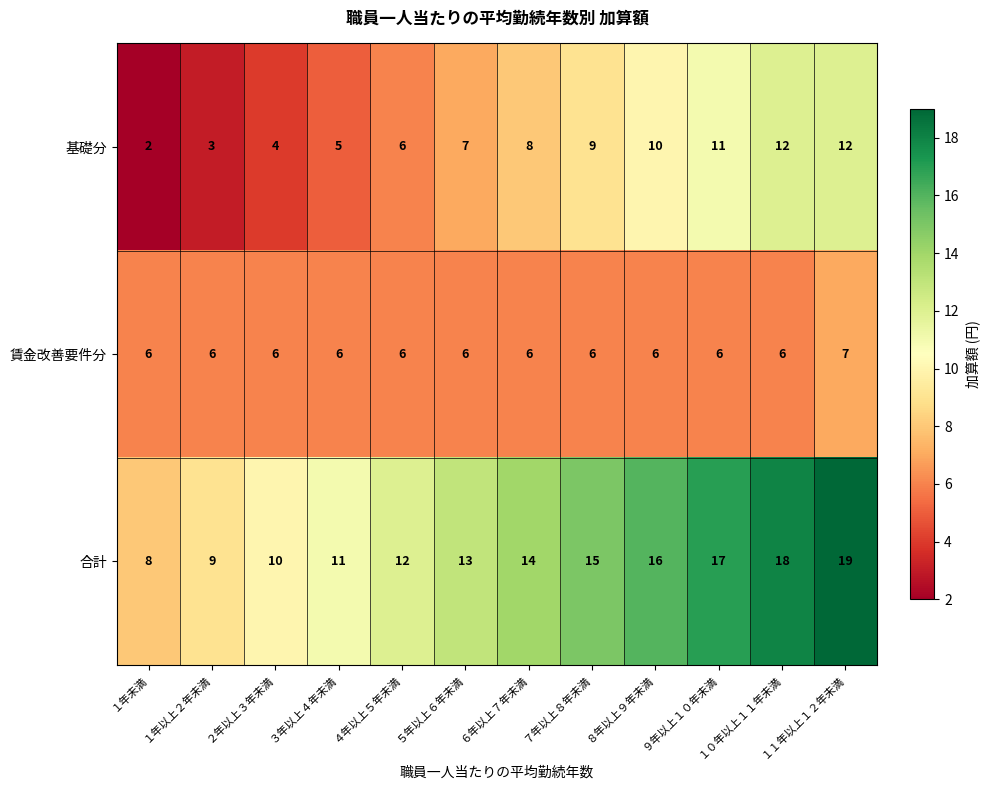

Rank the series by their maximum value, from lowest to highest.

賃金改善要件分, 基礎分, 合計